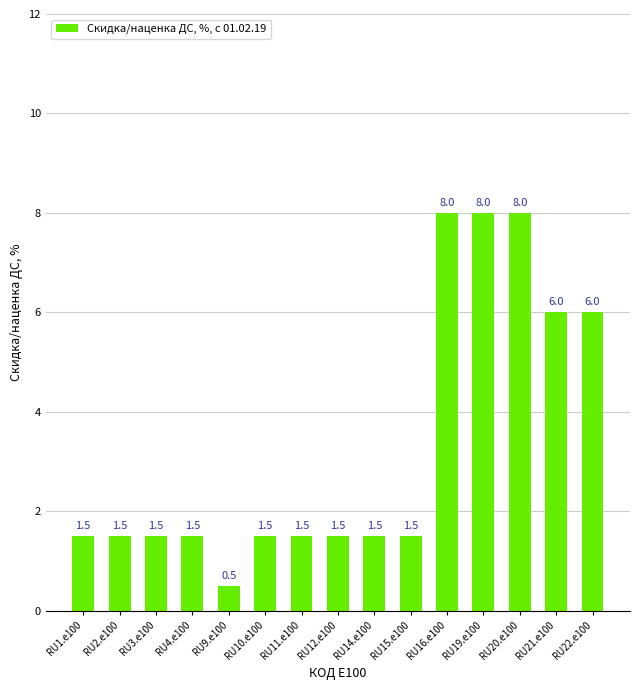

What is the label of the 14th bar from the left?

RU21.e100